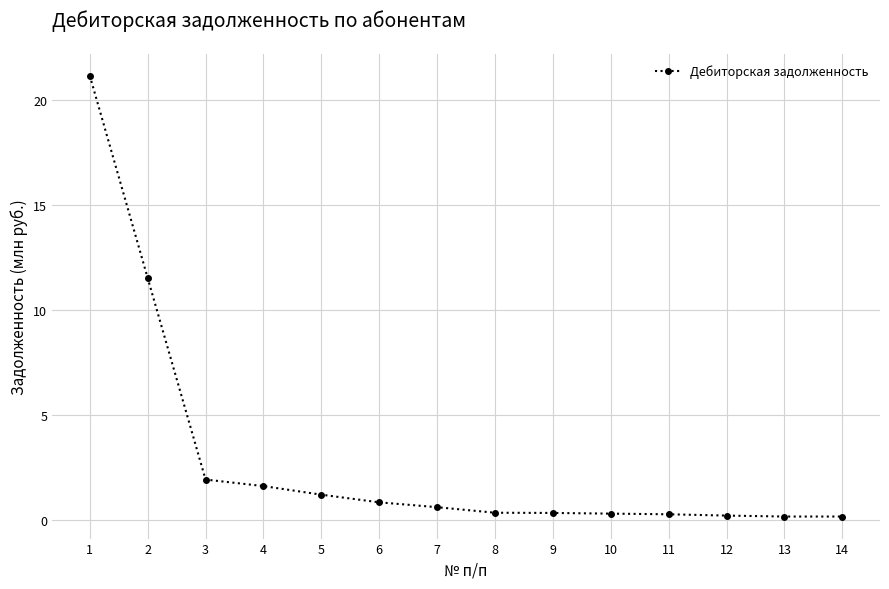

What is the value of the 3rd point from the left?

1.9